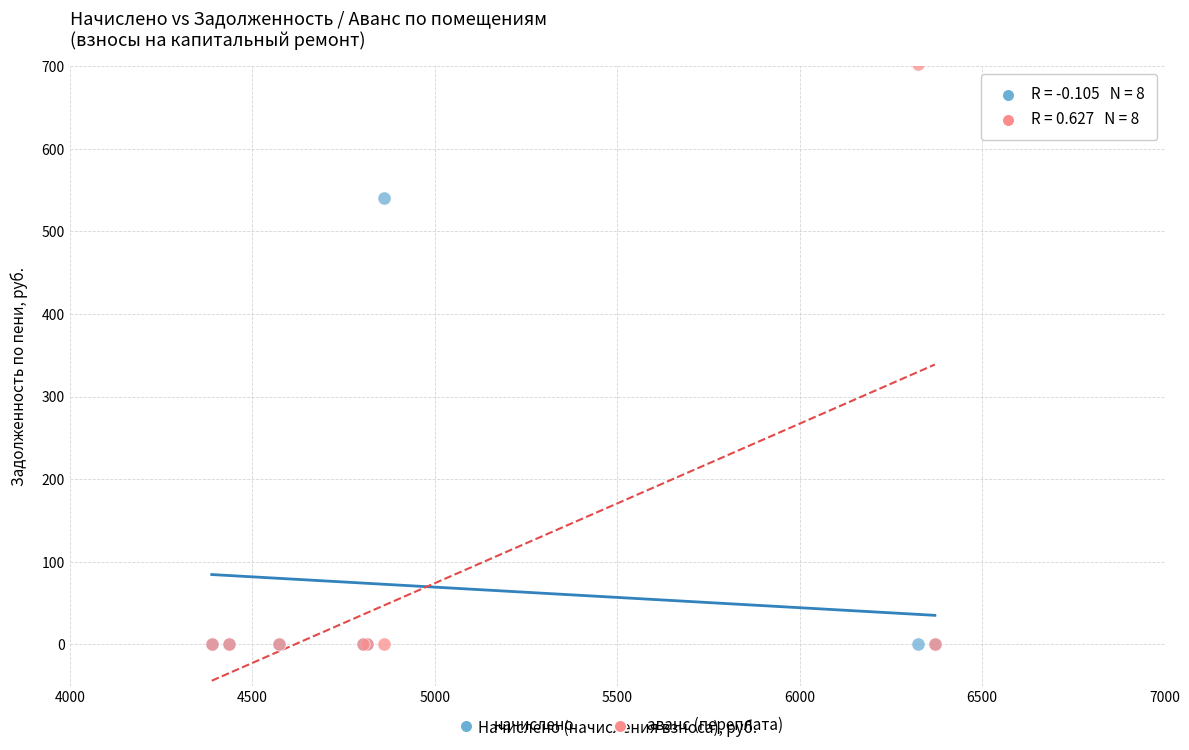

Across all series, what Y value is closest to 351?

540.2